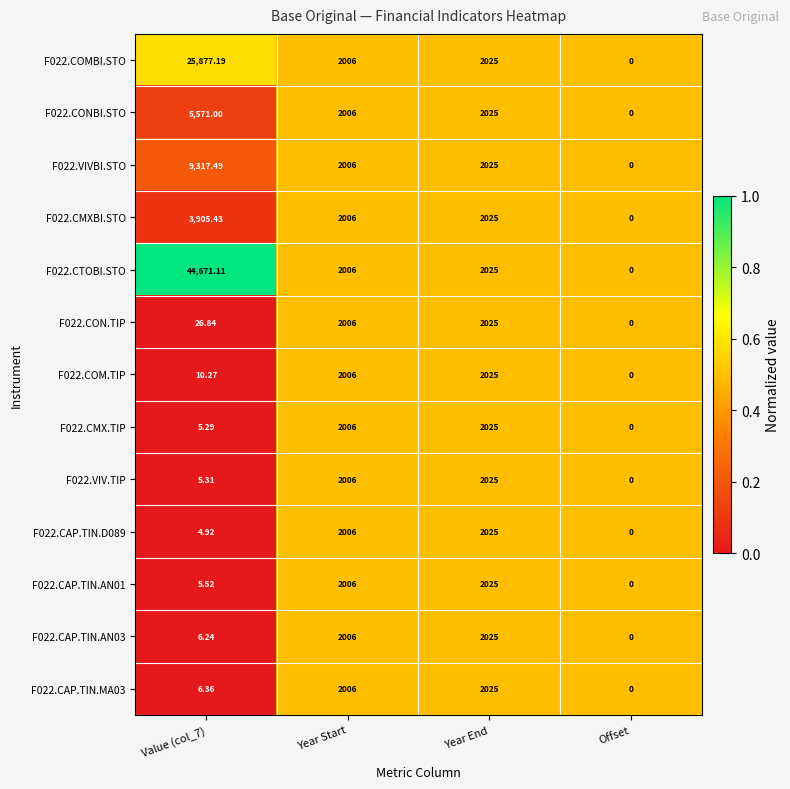

At which label is F022.CAP.TIN.MA03 closest to 1012?

Year Start